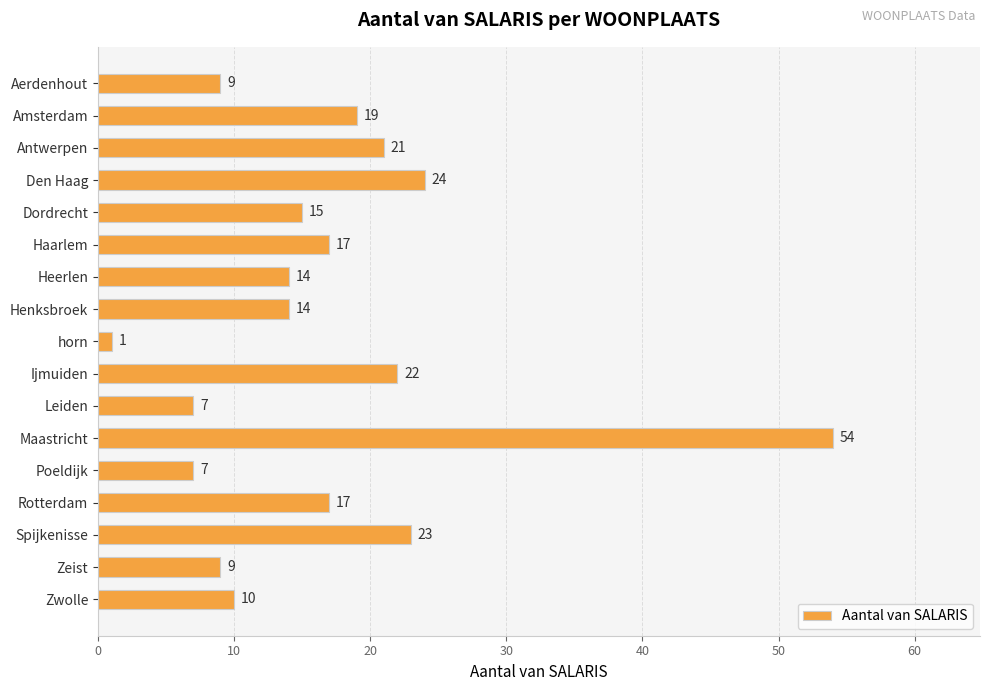

What is the difference between the values at Poeldijk and Antwerpen?

14